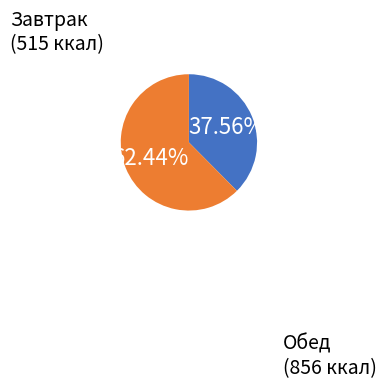

Rank the categories by value from highest to lowest.

Обед, Завтрак